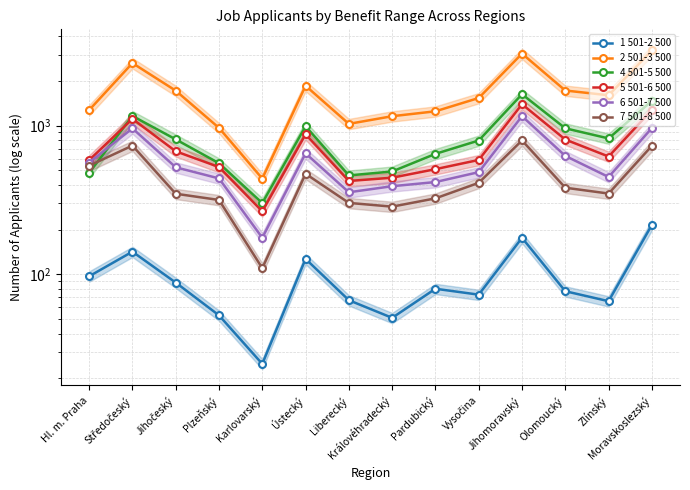

The 6 501-7 500 series shows 111 at Vysočina. True or false?

False